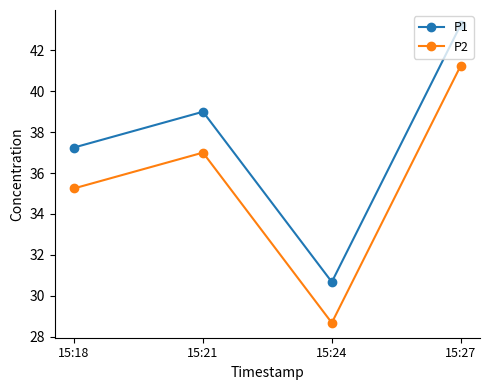

At which category does P1 reach its first local peak?

15:21